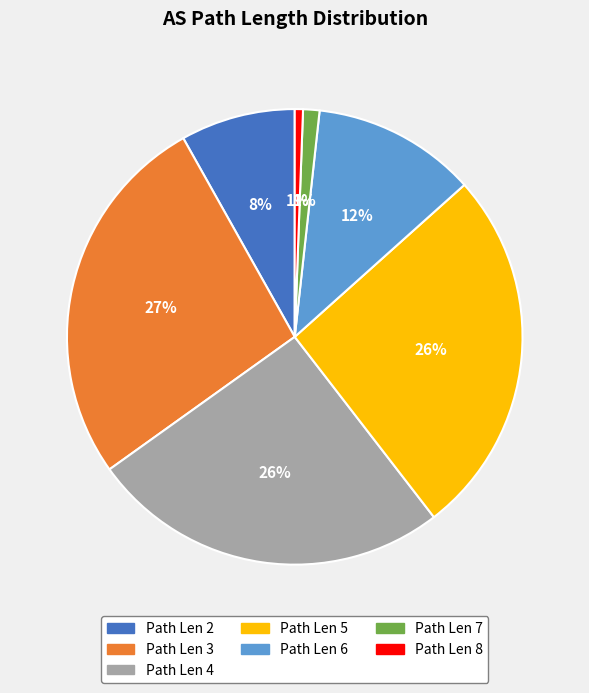

Does any single category account for the majority?

No